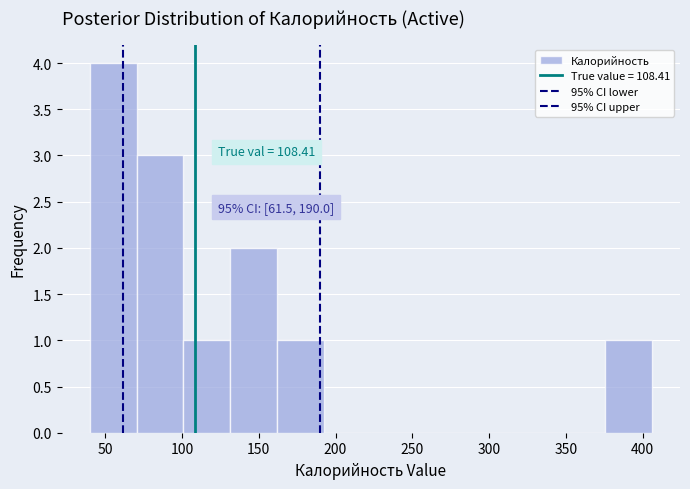

Which range on the x-axis has the tallest bar?

40.0 to 70.5